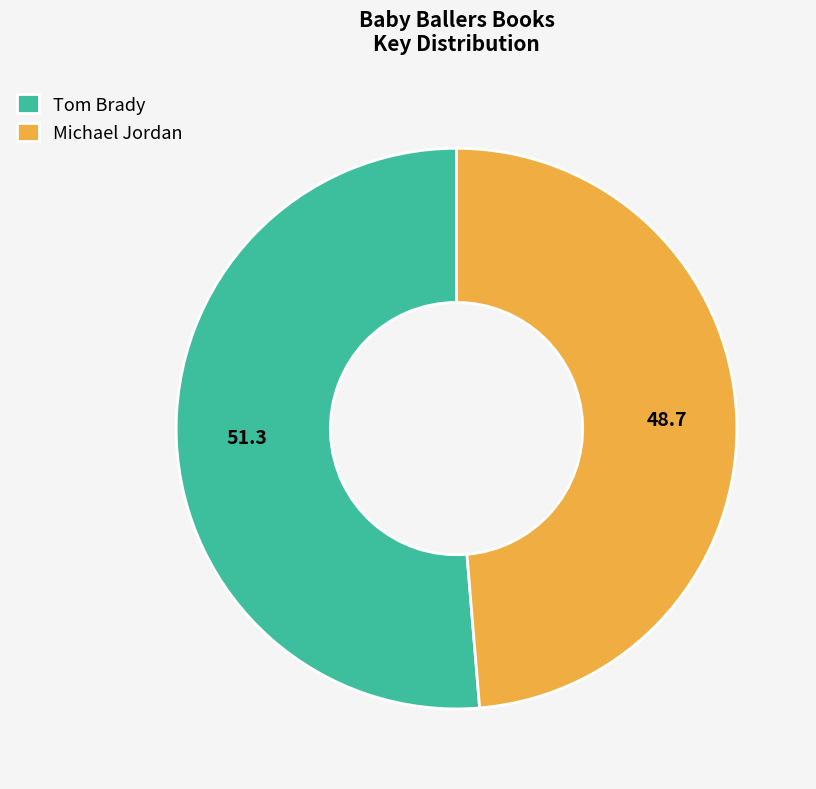

The Tom Brady slice represents 51% of the pie. True or false?

True